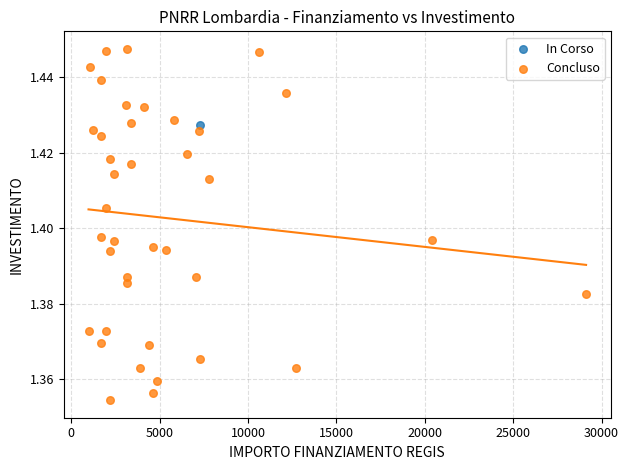

What are all the series names shown in the legend?

In Corso, Concluso